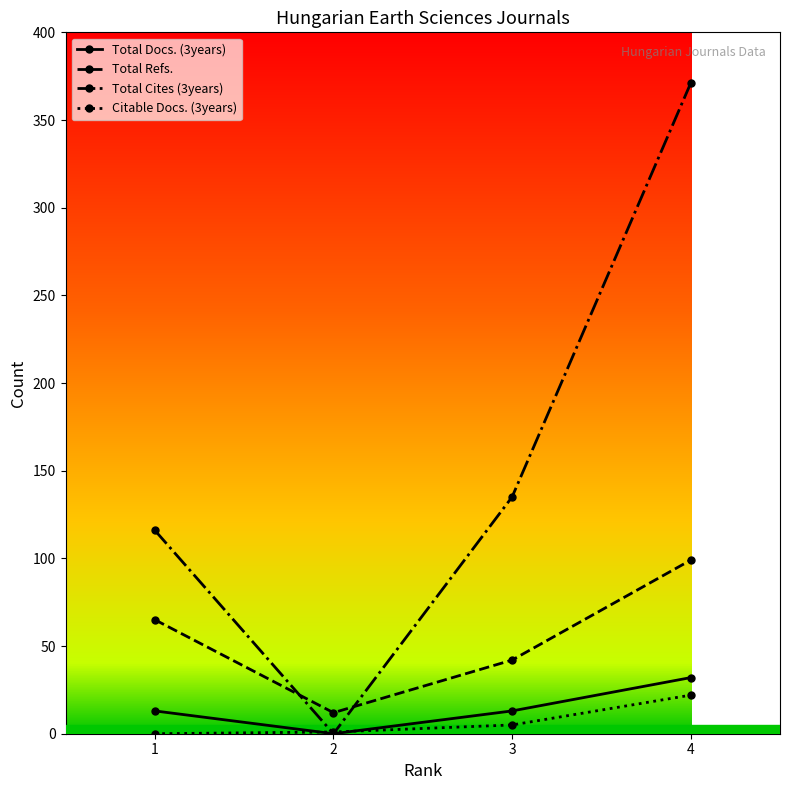

What is the total value across all series at 2?

13